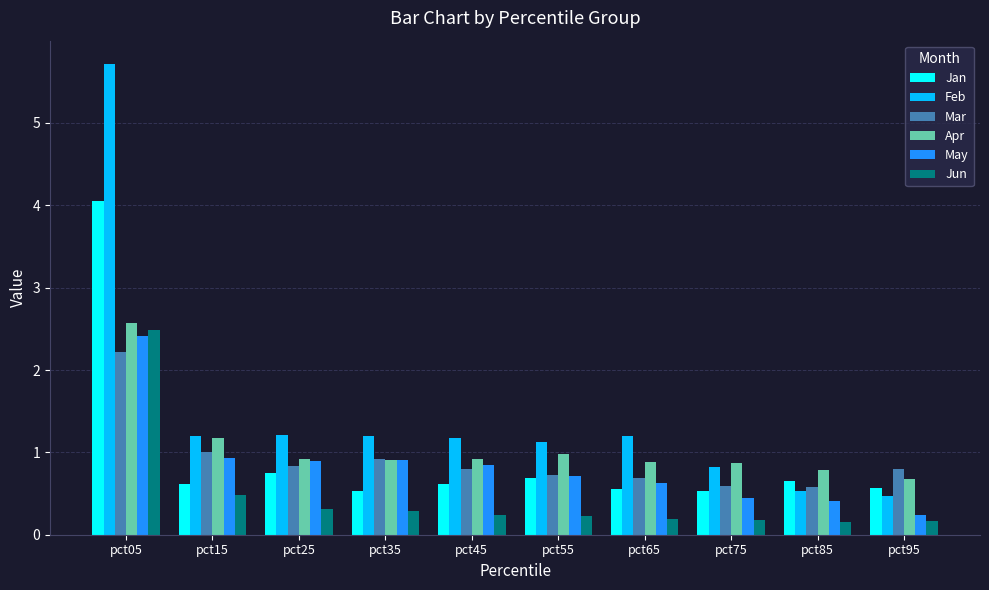

What is the minimum value for Jan?

0.5